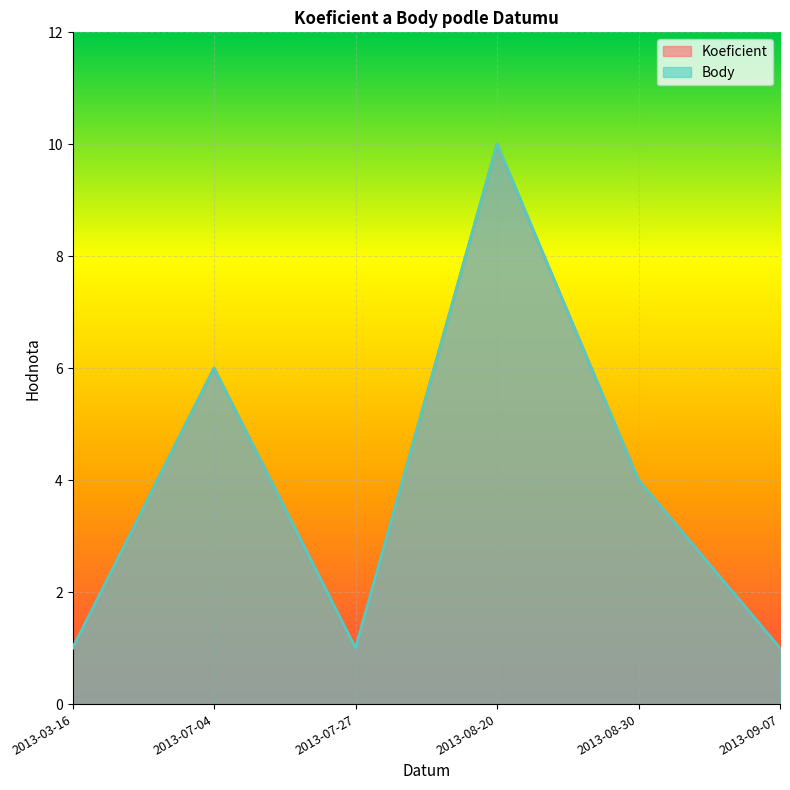

What is the label of the 5th point from the left?

2013-08-30